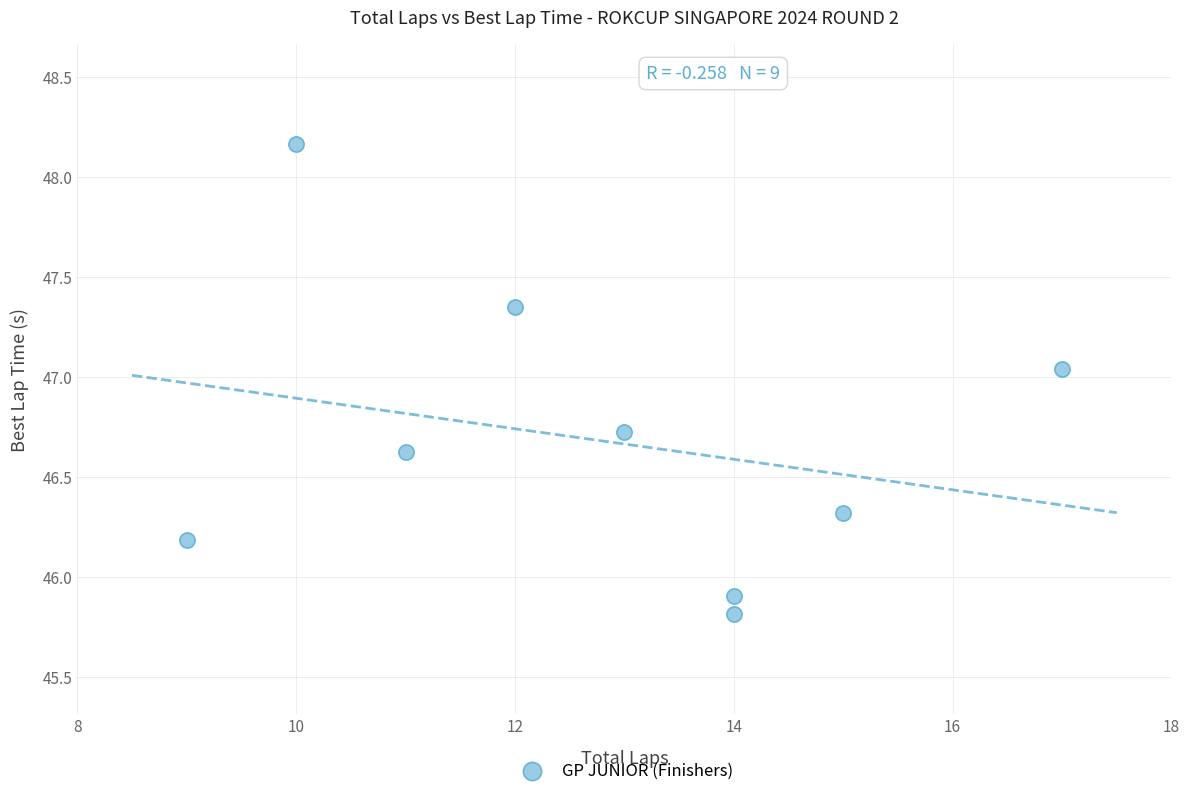

What Y value in the scatter plot is closest to 46?

45.9